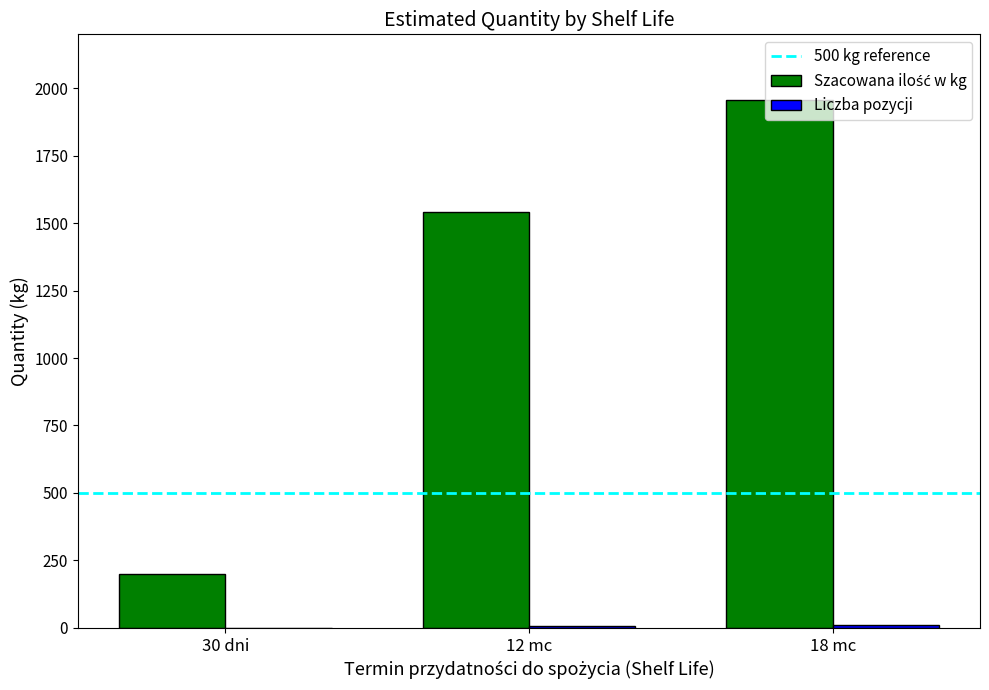

What is the greatest value displayed?

1955